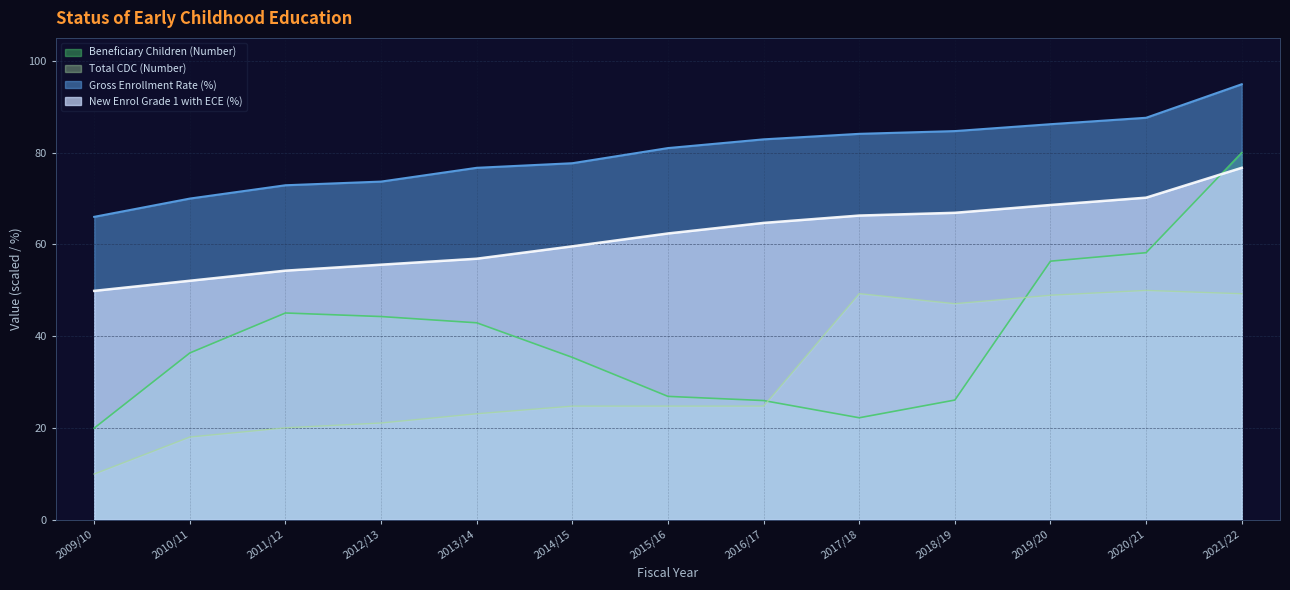

Where does the New Enrol Grade 1 with ECE (%) series first go above 62?

2015/16